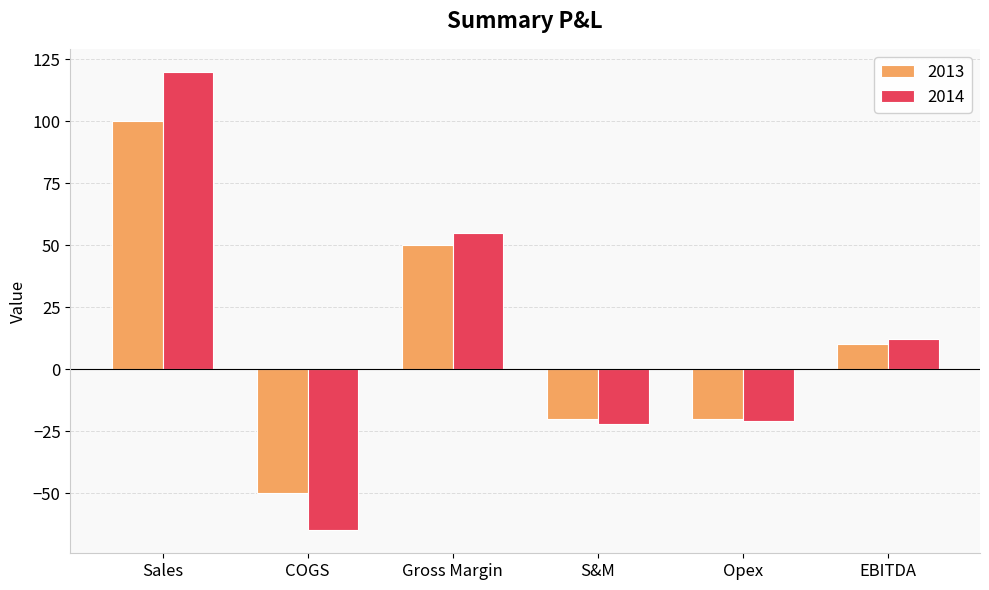

Reading left to right, list all the values displayed in this chart.

2013: 100	-50	50	-20	-20	10
2014: 120	-65	55	-22	-21	12